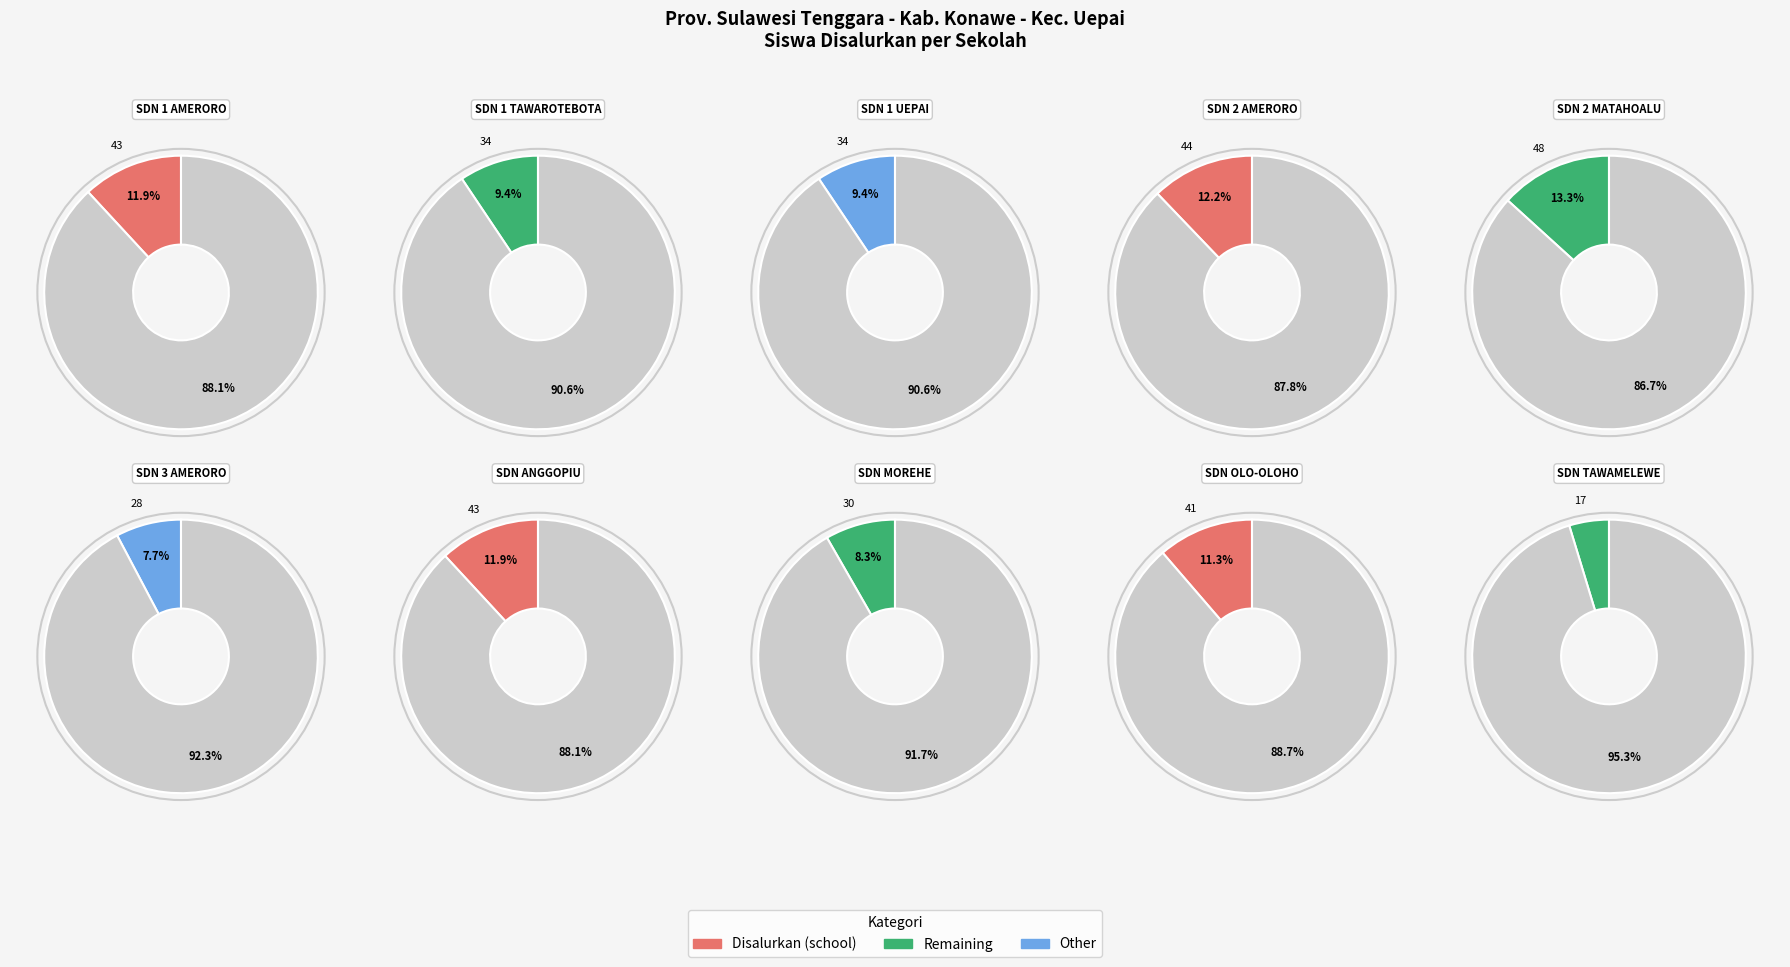

To the nearest percent, what percentage of the pie is SD NEGERI ANGGOPIU?

12%